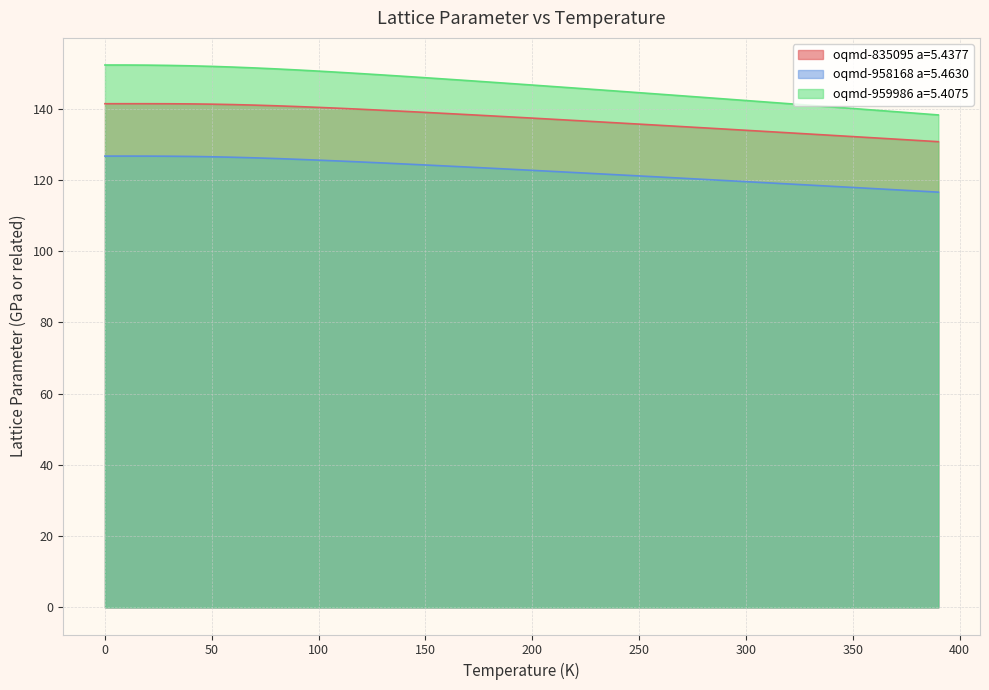

Rank the series by their average value, from lowest to highest.

oqmd-958168 a=5.4630, oqmd-835095 a=5.4377, oqmd-959986 a=5.4075